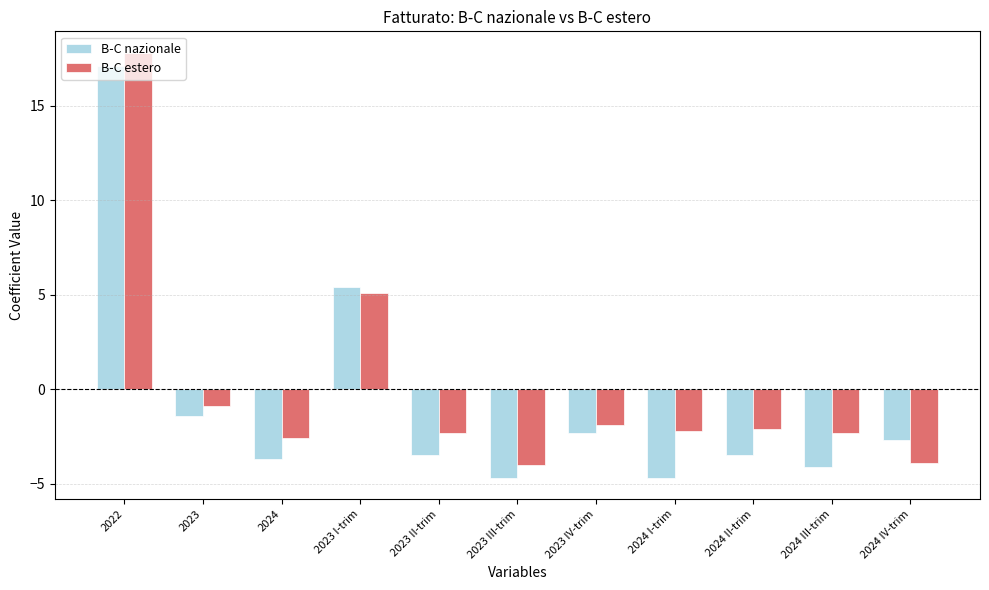

What is the minimum value for B-C estero?

-4.0